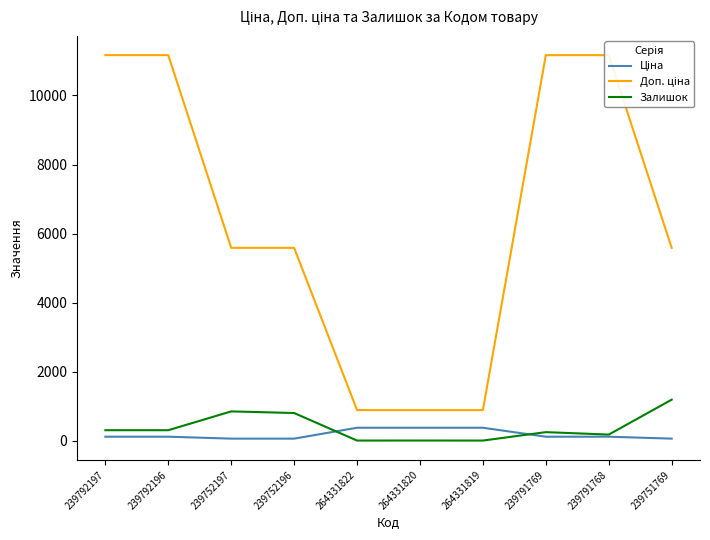

Is the value of Доп. ціна at 264331819 greater than the value of Ціна at 264331819?

Yes